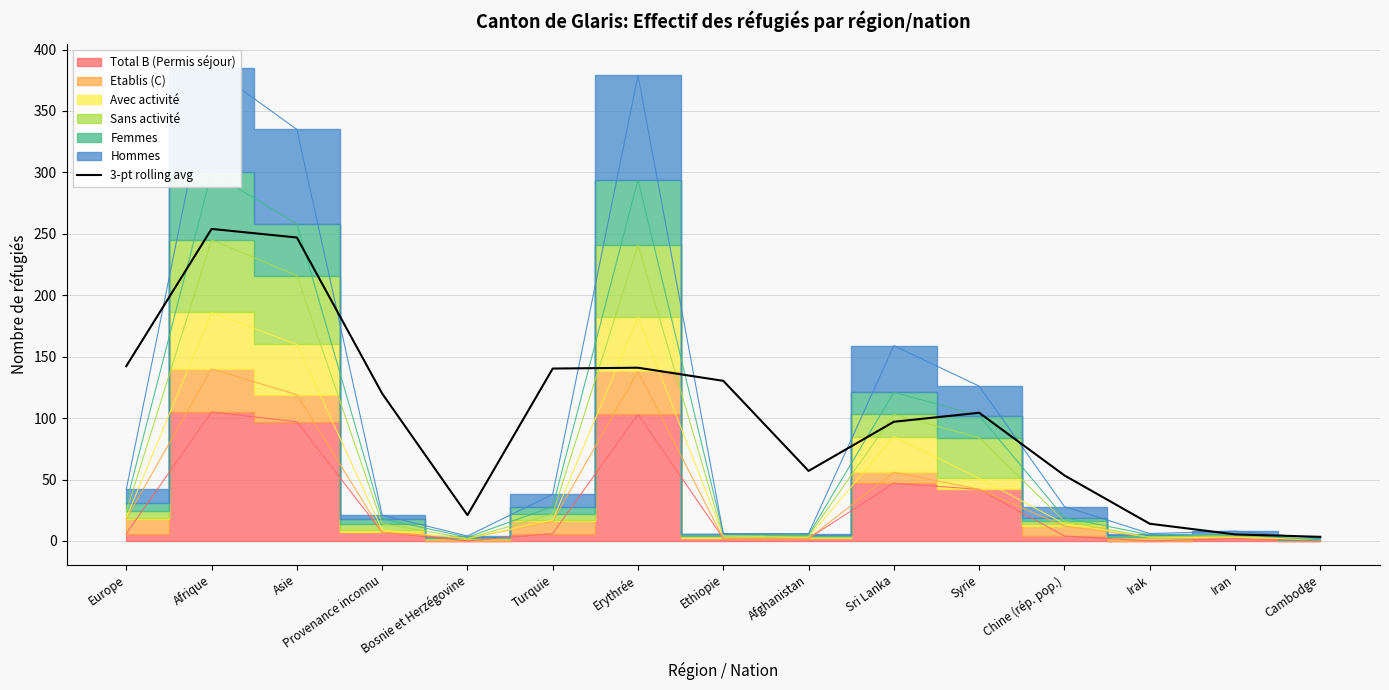

What is the change in value from Provenance inconnu to Turquie?

+20.3